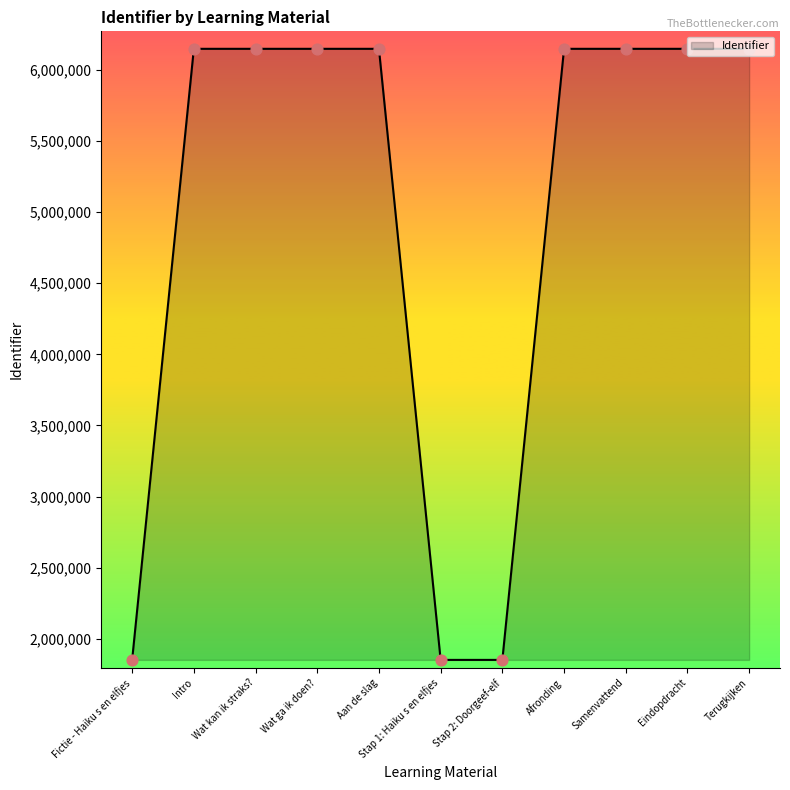

What is the change in value from Fictie - Haiku s en elfjes to Terugkijken?

+4298496